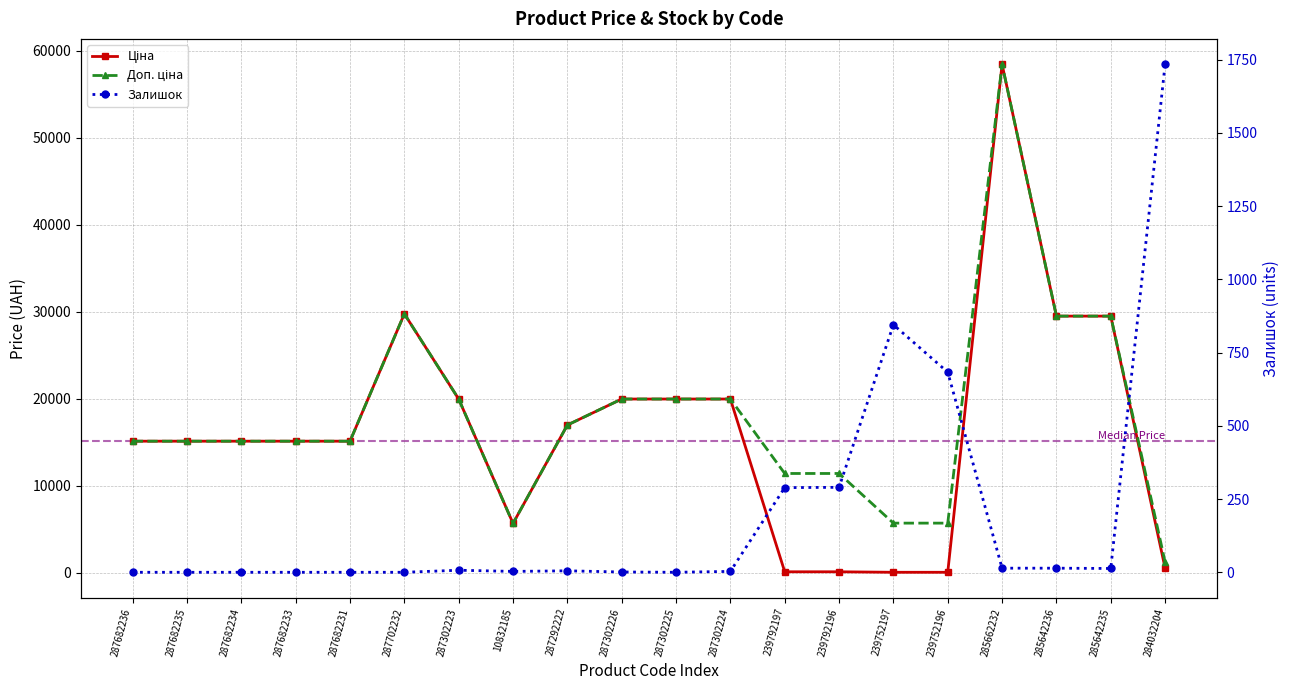

What is the sum of all Ціна values?

326144.9